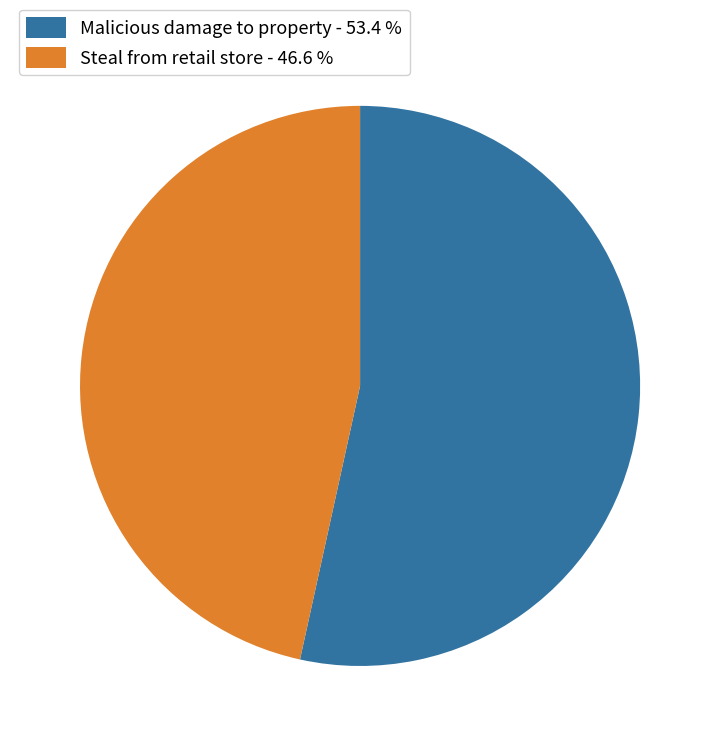

Do Steal from retail store - 46.6 % and Malicious damage to property - 53.4 % together represent more than half of the pie?

Yes